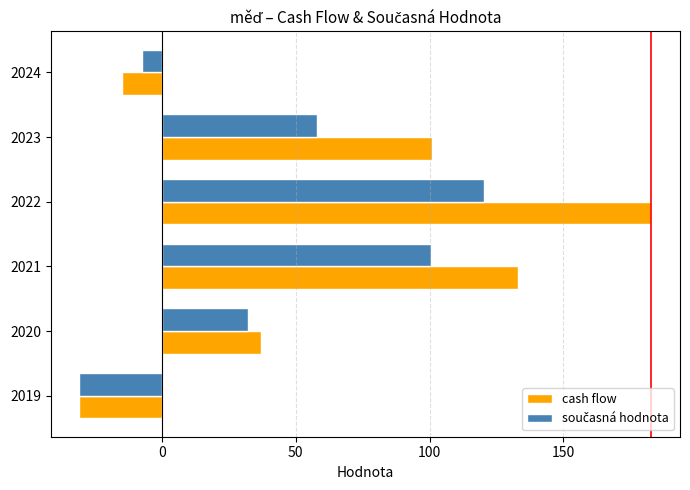

At which category does the chart reach its minimum across all series?

2019